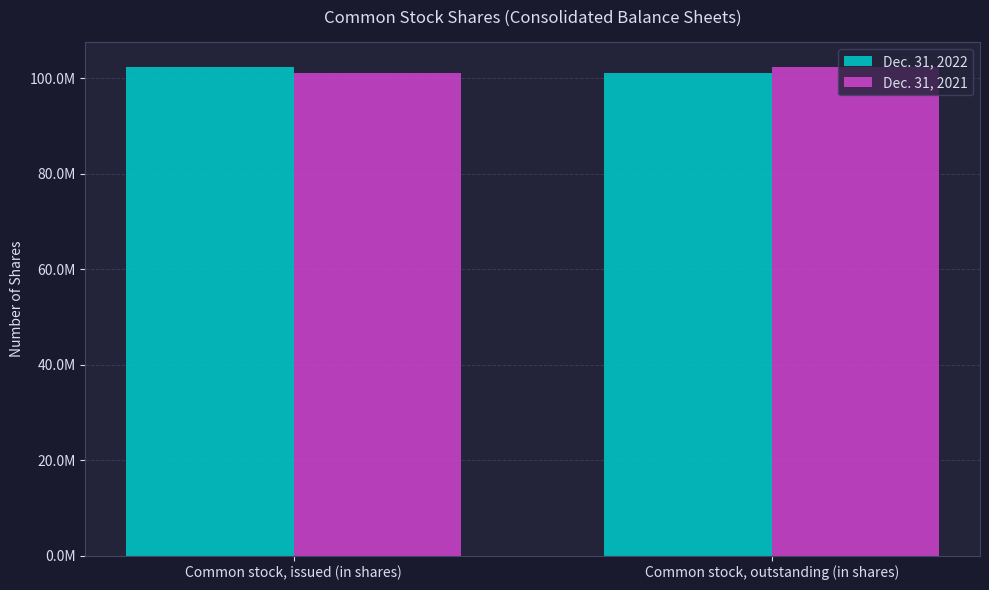

What is the maximum value for Dec. 31, 2021?

102397913